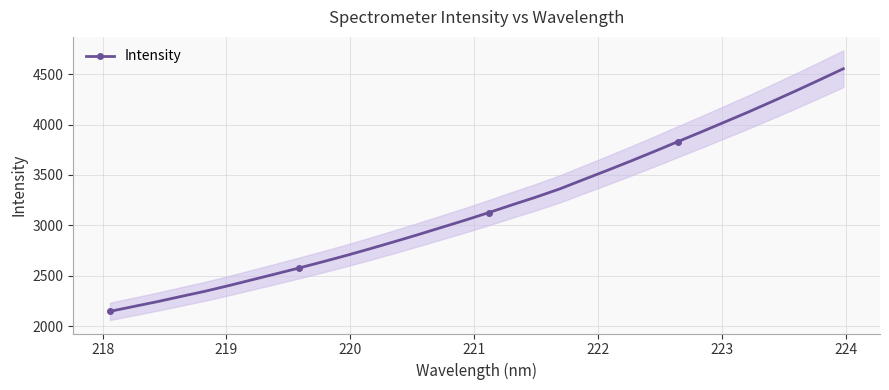

What is the value of the Intensity point at the 6th from the left?

2400.8